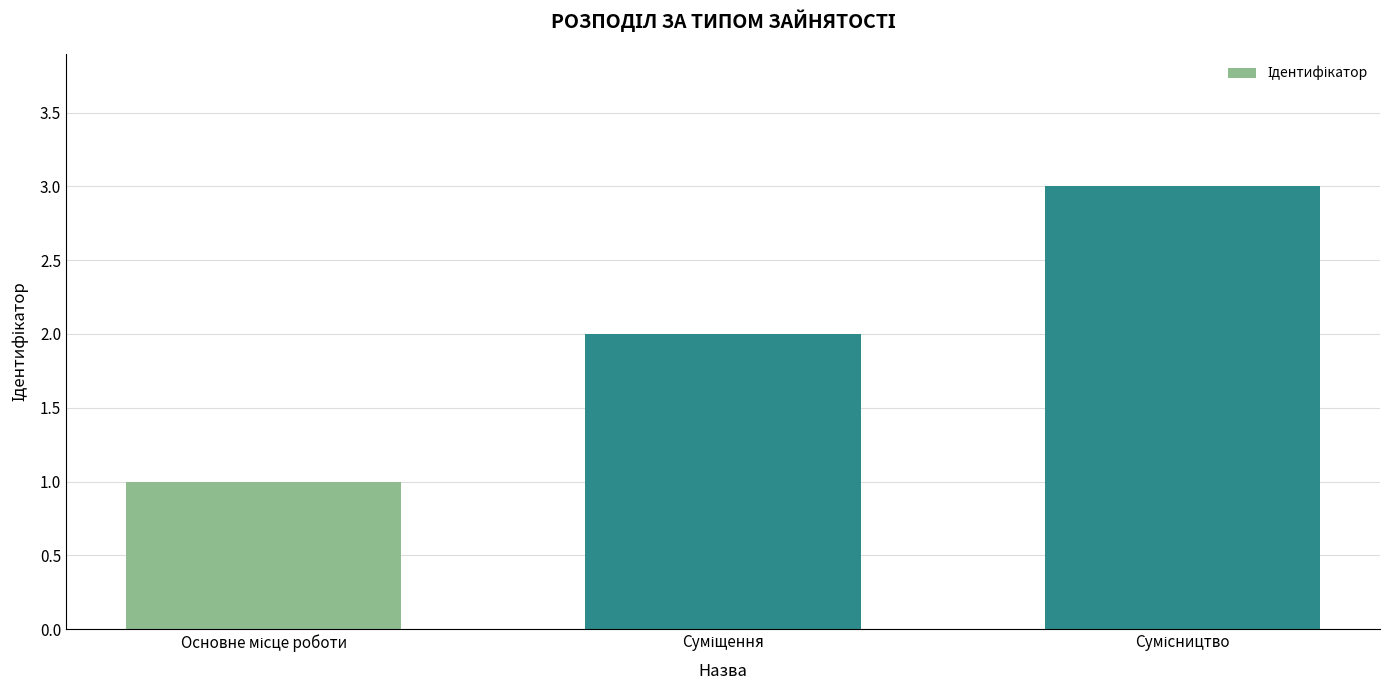

What is the sum of all values?

6